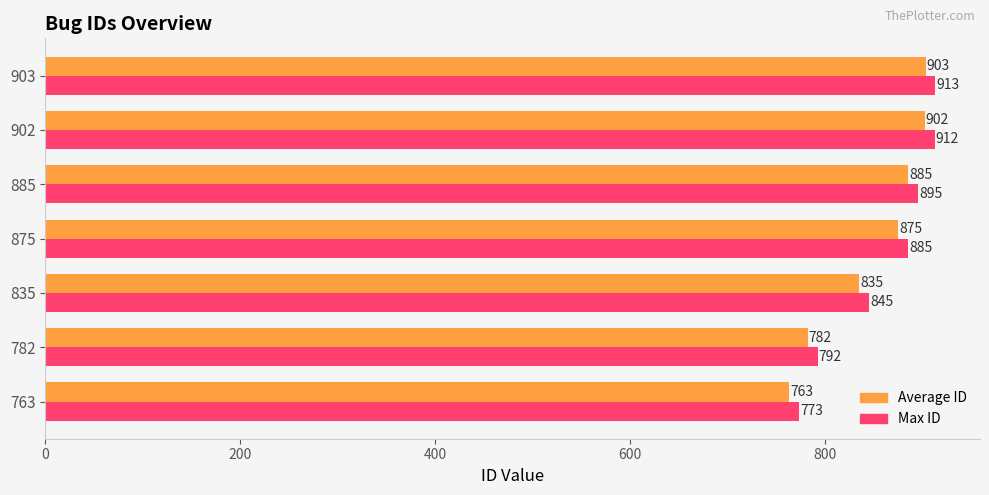

Is it true that Average ID equals 442 at 885?

False